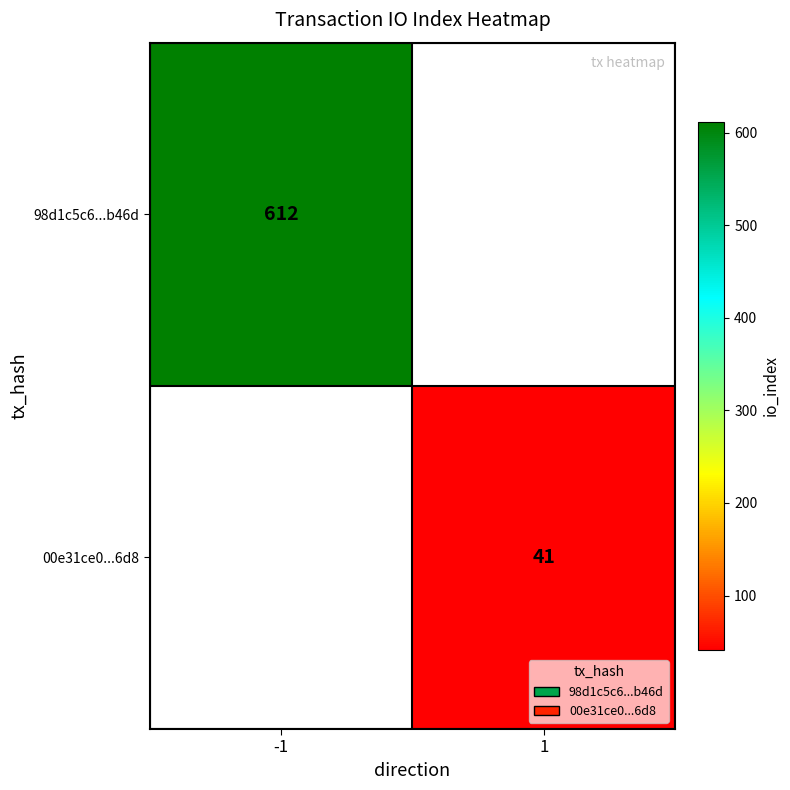

Is it true that 98d1c5c6...b46d equals 612 at -1?

True